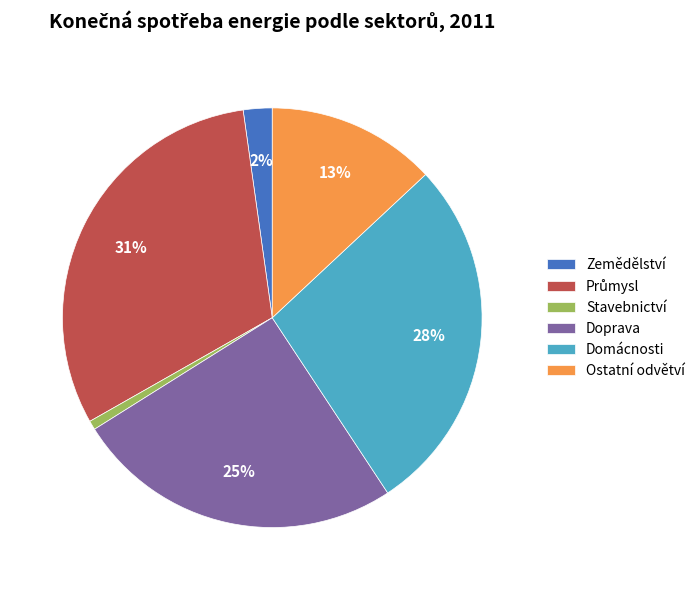

To the nearest percent, what is the average slice percentage?

17%